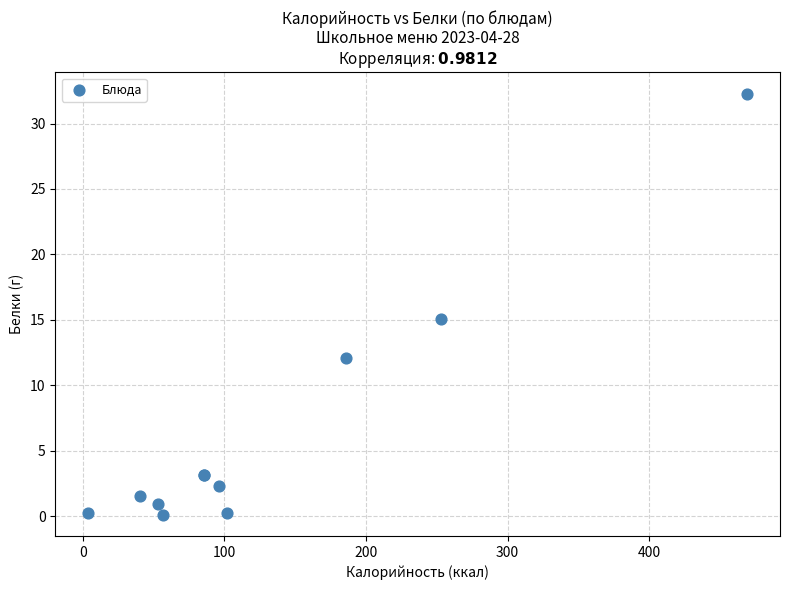

What Y value in the scatter plot is closest to 16?

15.1